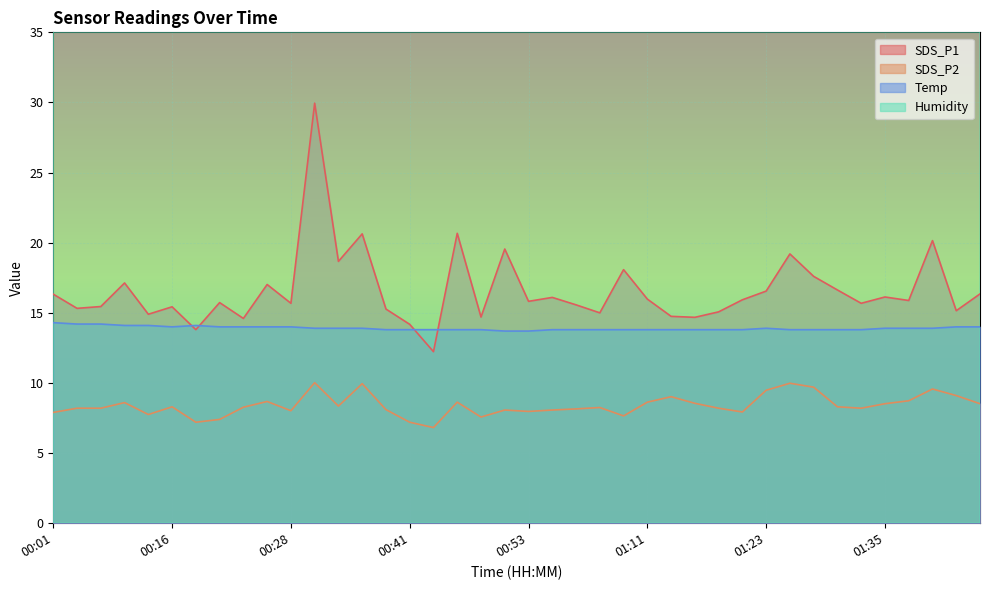

The value of SDS_P1 at 01:18 is 27.1. True or false?

False